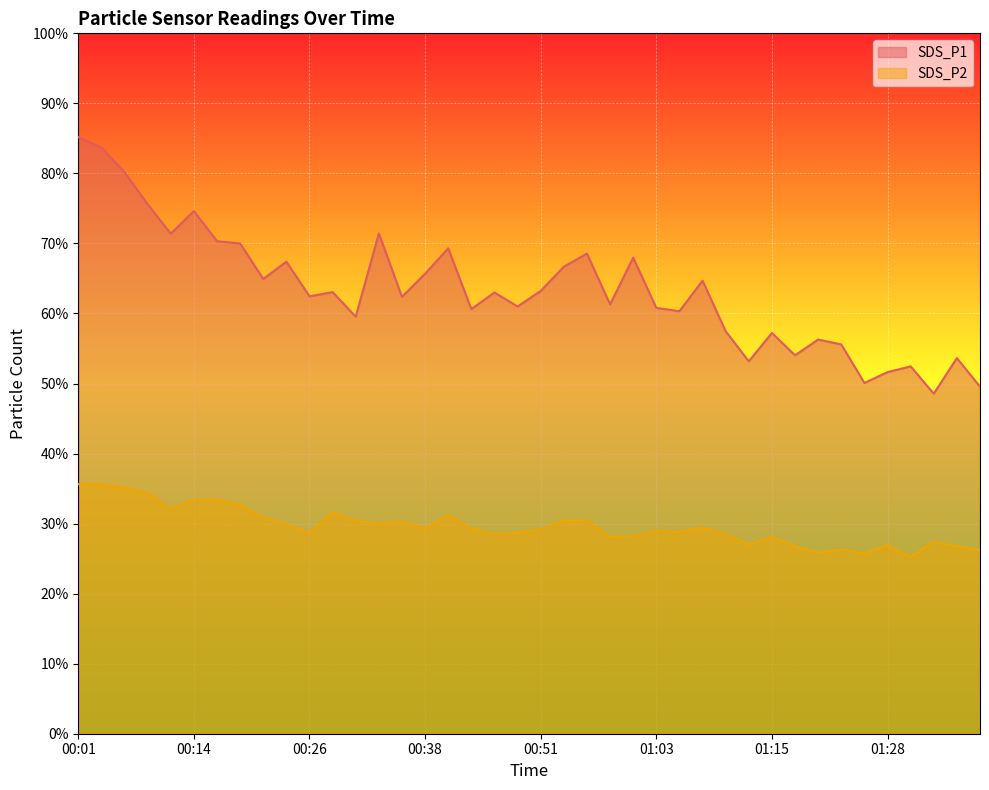

Is it true that SDS_P2 equals 51.4 at 00:38?

False